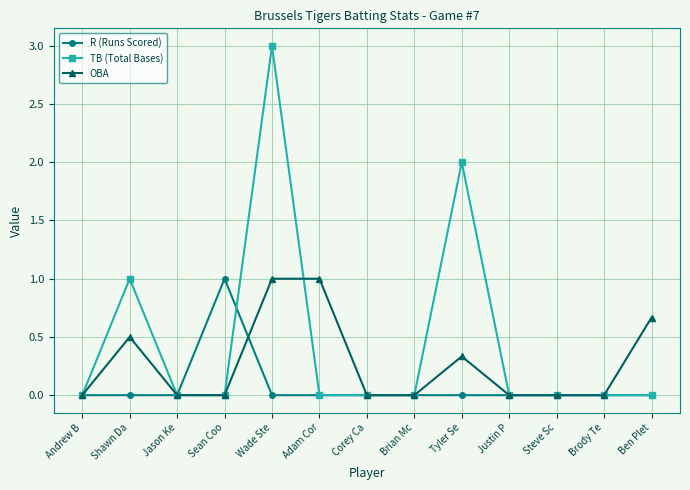

Which series has the widest spread of values?

TB (Total Bases)